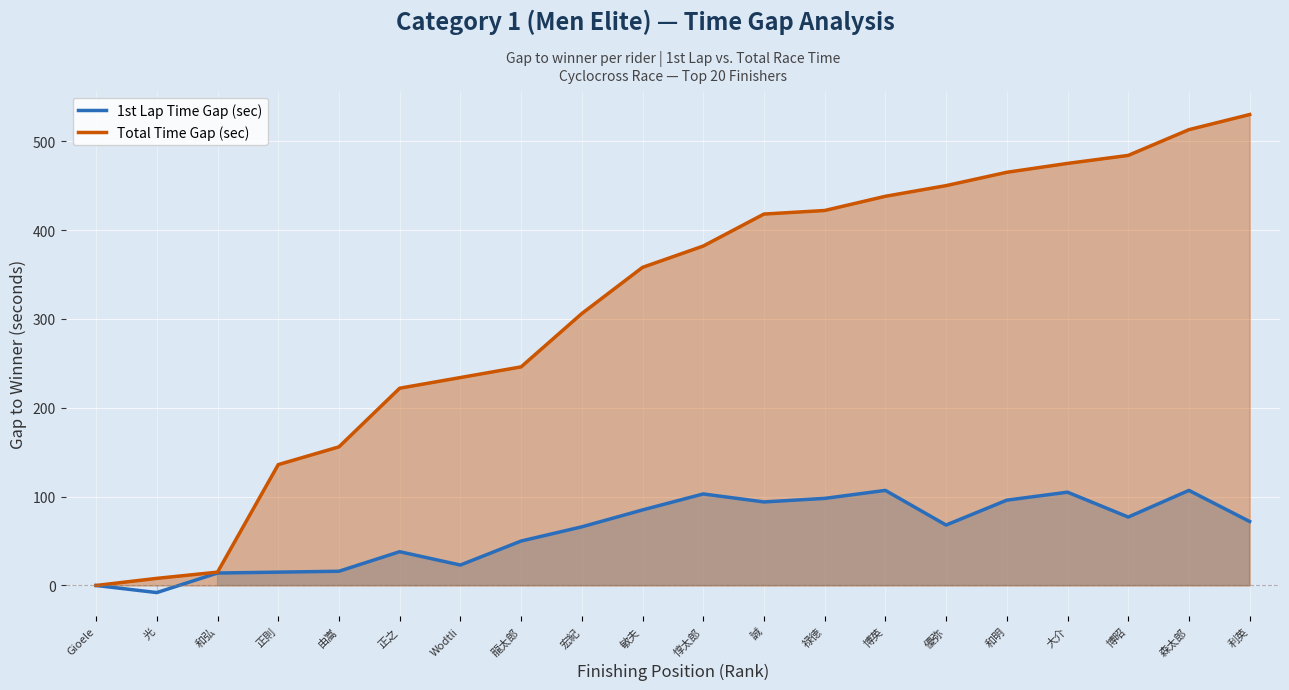

True or false: 1st Lap Time Gap (sec) and Total Time Gap (sec) intersect in this chart.

False